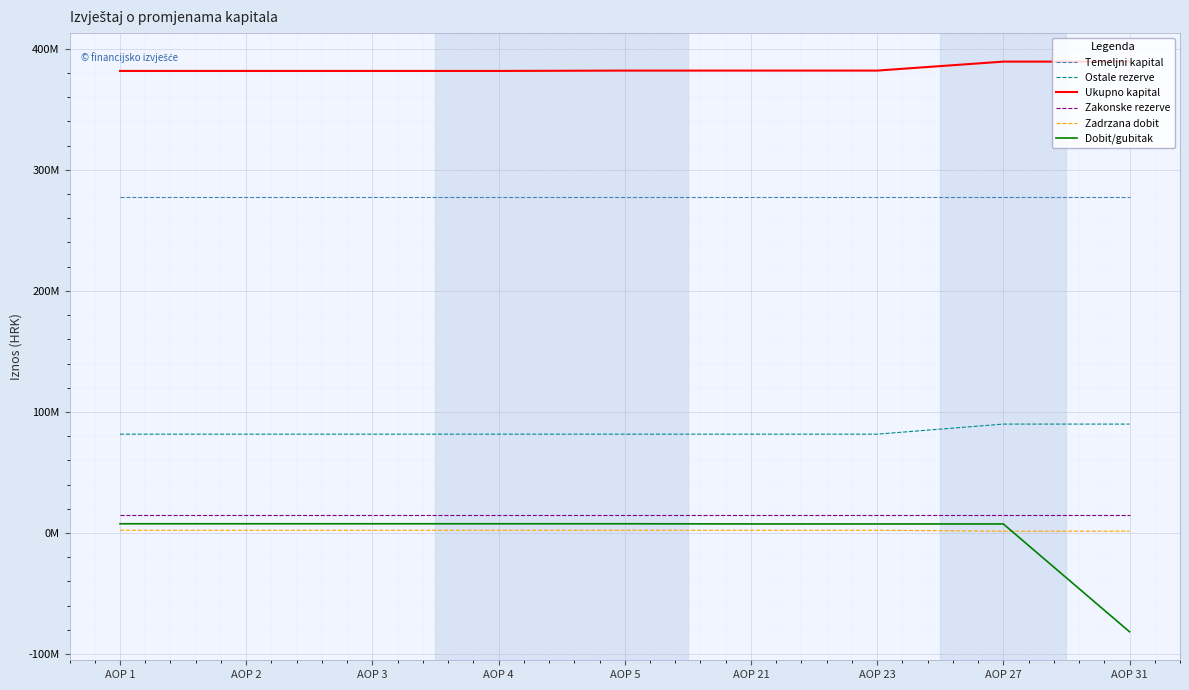

Which series has the largest range (max minus min)?

Dobit/gubitak